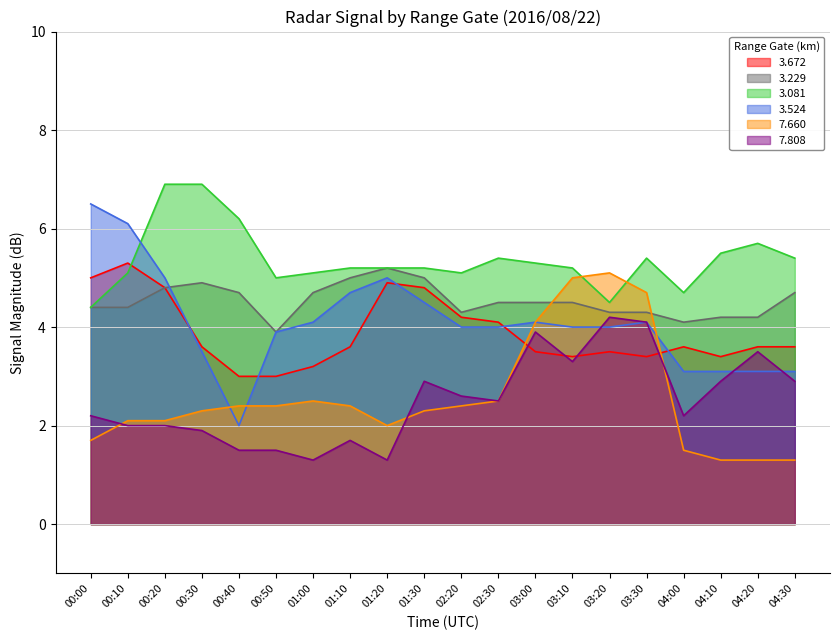

What position from the left is 03:00?

13